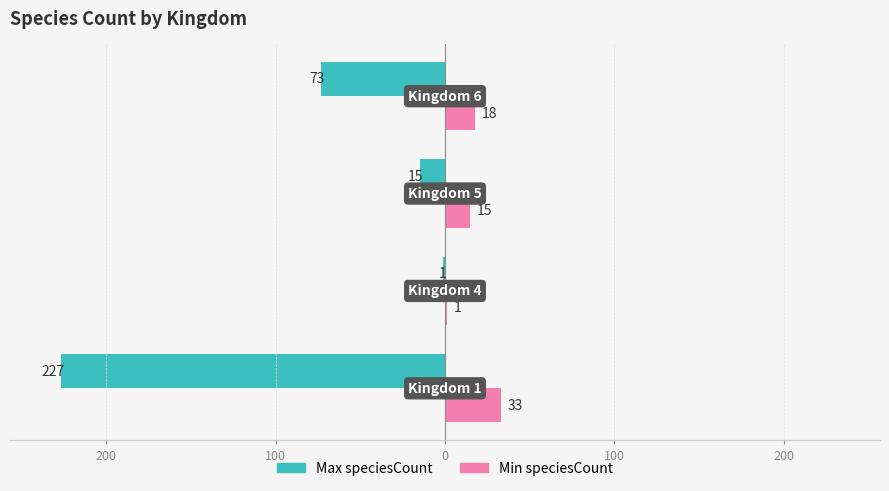

Which series has the largest range (max minus min)?

Max speciesCount